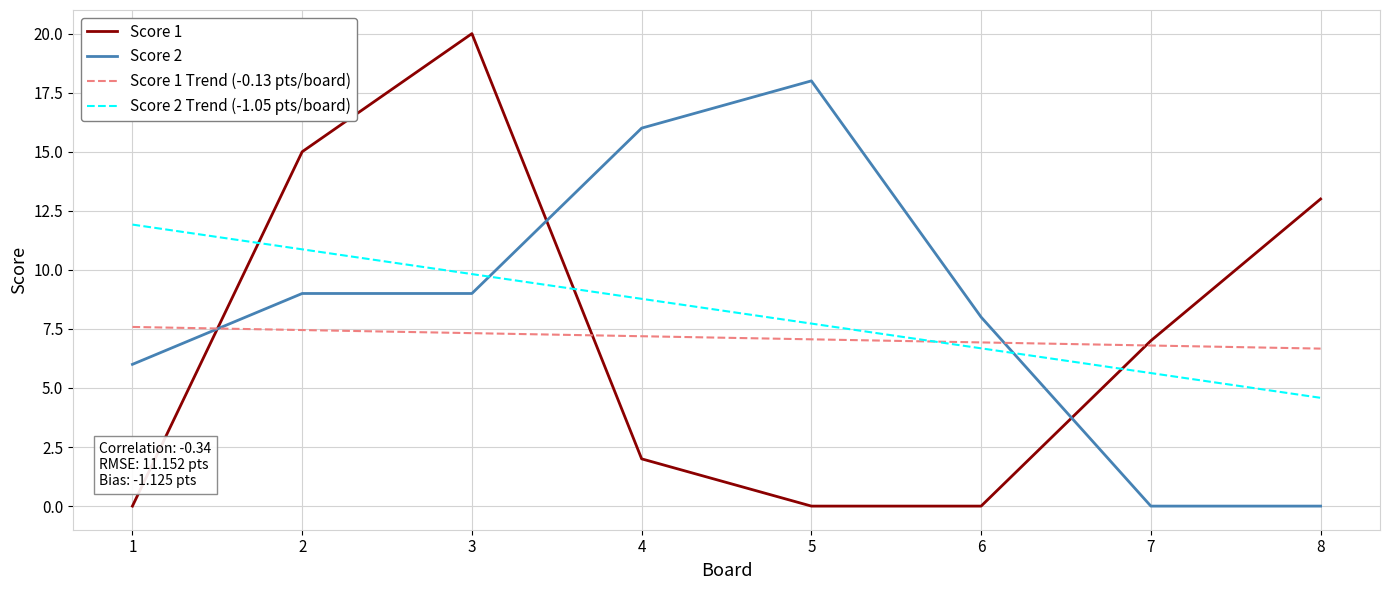

Which series changed the most between 2 and 5?

Score 1